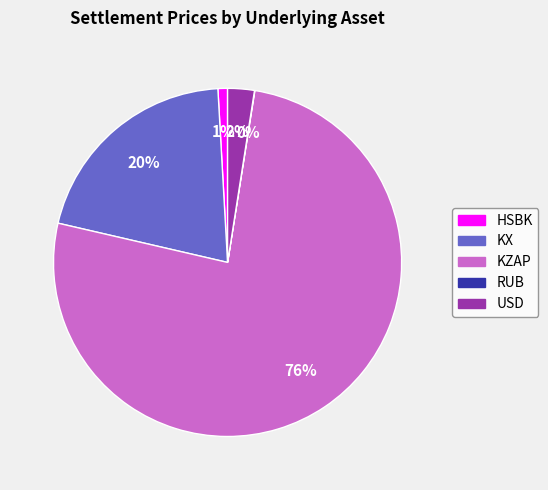

To the nearest percent, what is the average slice percentage?

20%